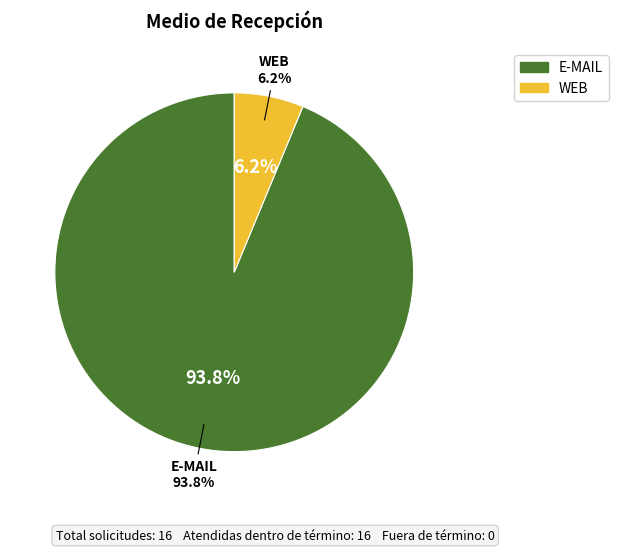

What is the change in value from E-MAIL to WEB?

-14